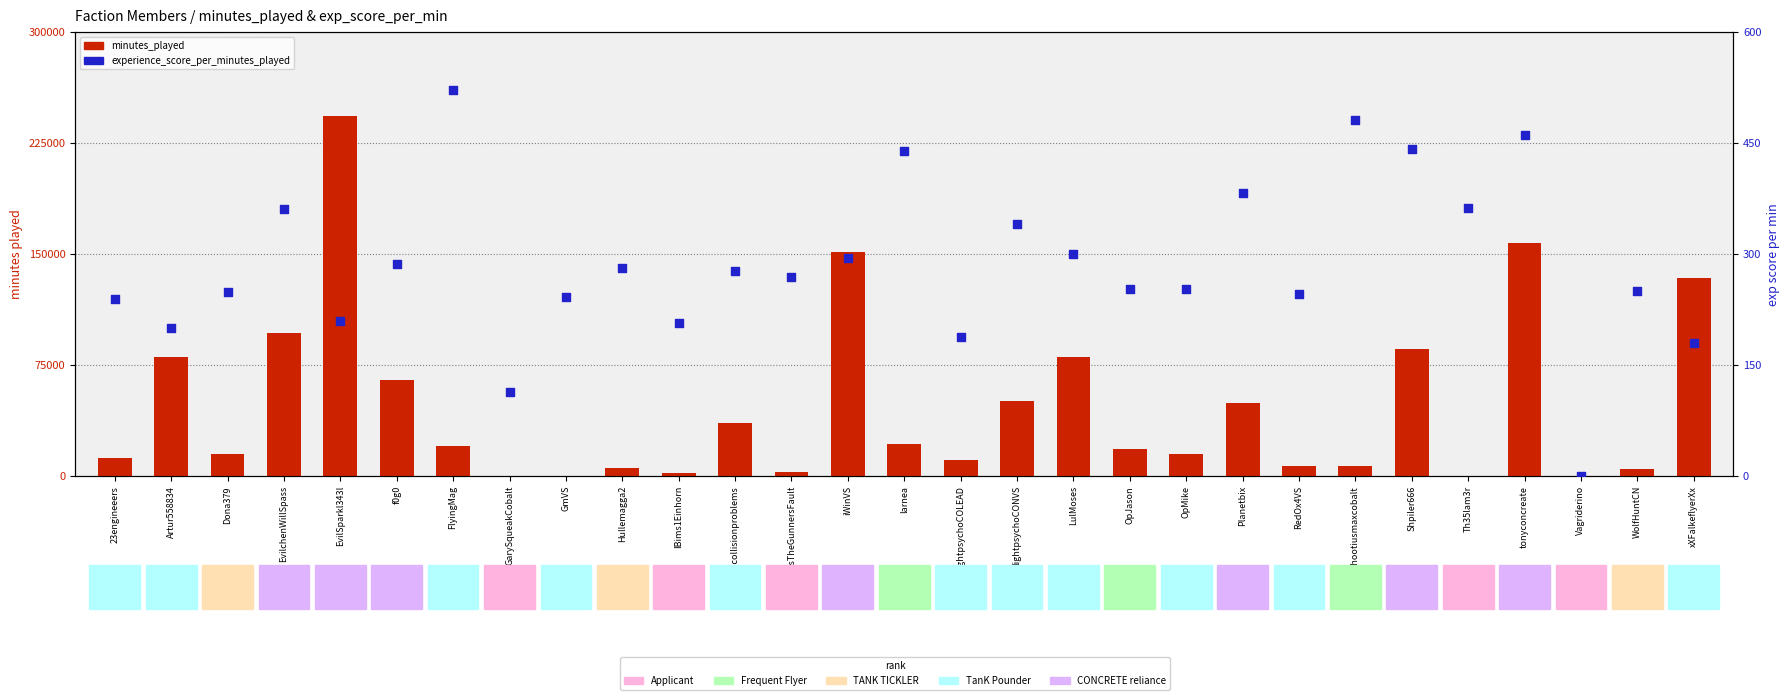

Which series has the largest total across all categories?

minutes_played